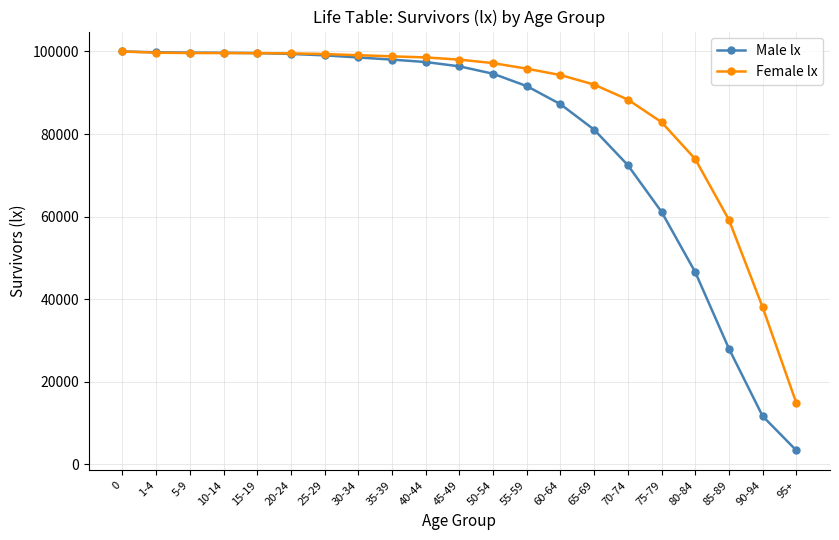

What is the value of the Male lx point at the 20th from the left?

11686